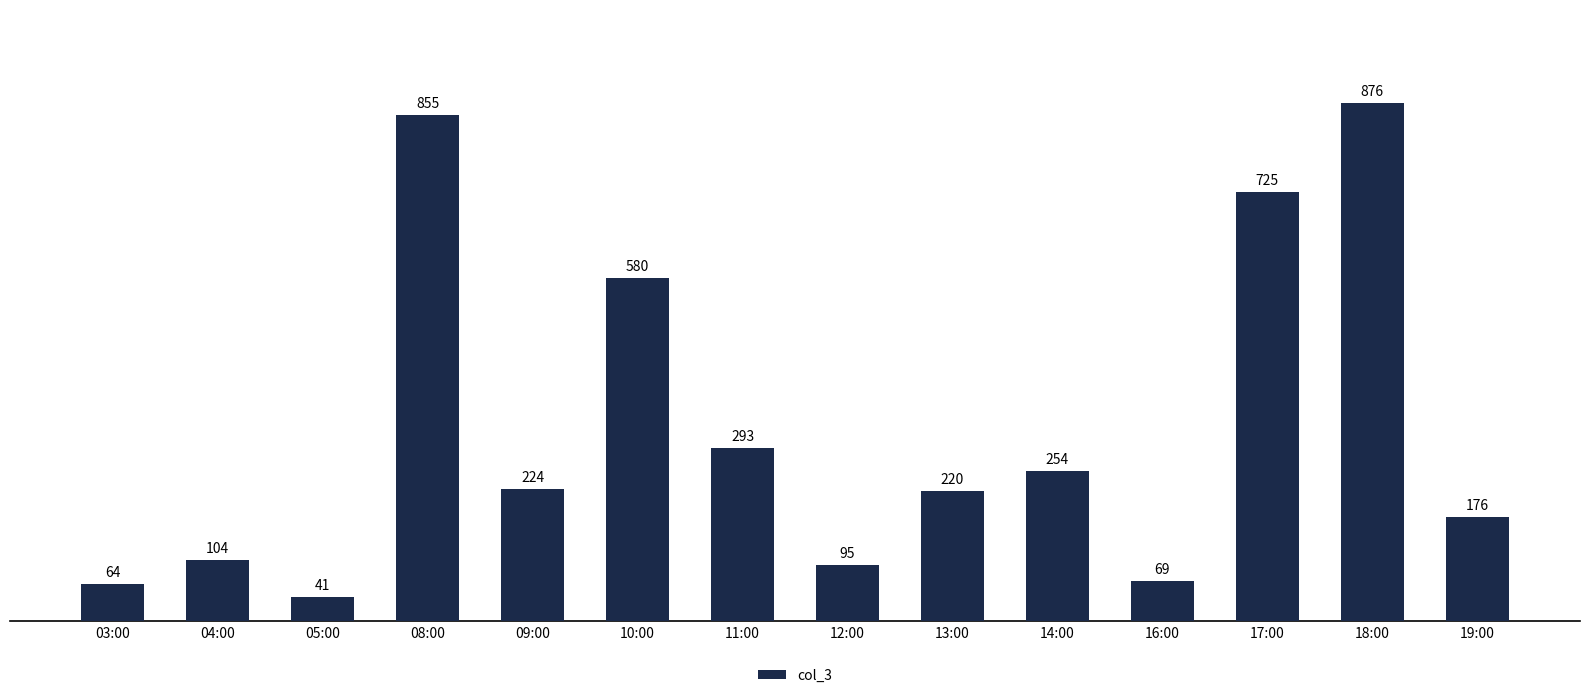

What is the label of the 7th bar from the right?

12:00